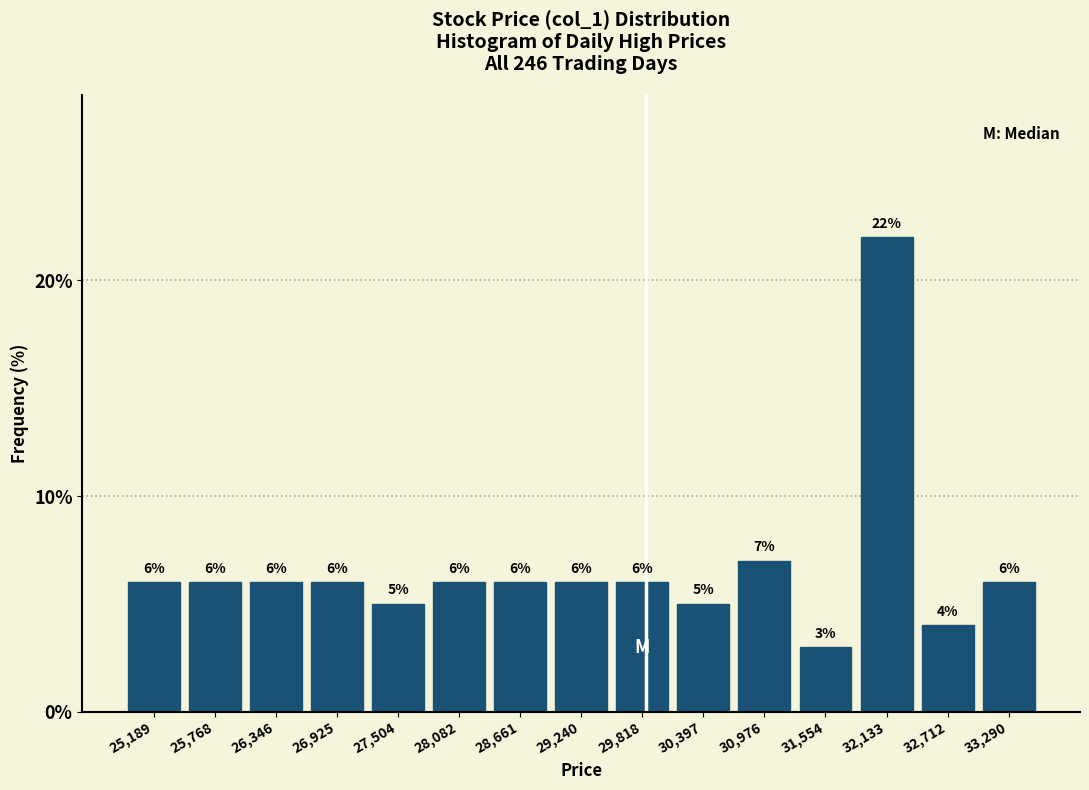

Over which range of the x-axis is the bar tallest?

31800 to 32400